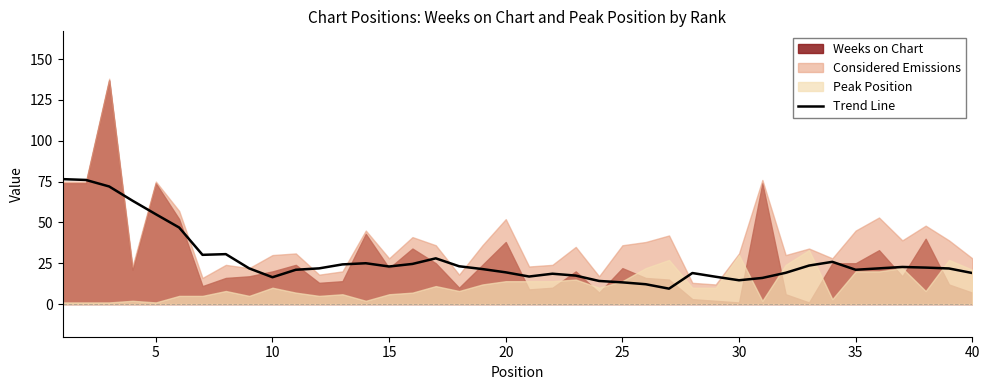

How many data points does each series have?

40